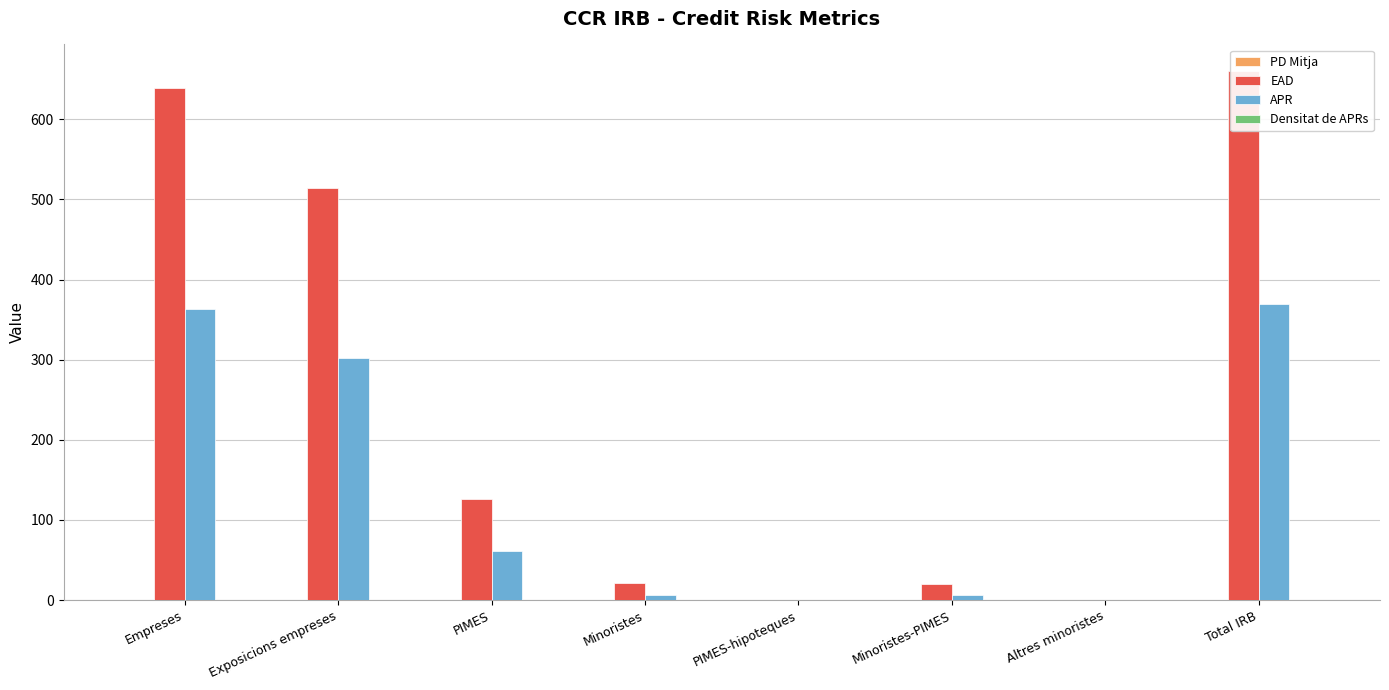

Reading left to right, extract all data points from this chart.

PD Mitja: 0.0	0.0	0.0	0.0	0.0	0.0	0.0	0.0
EAD: 639.5	513.7	125.8	20.9	0.0	20.3	0.6	660.4
APR: 362.8	301.7	61.1	6.1	0.0	6.0	0.1	368.9
Densitat de APRs: 0.6	0.6	0.5	0.3	0.0	0.3	0.2	0.6